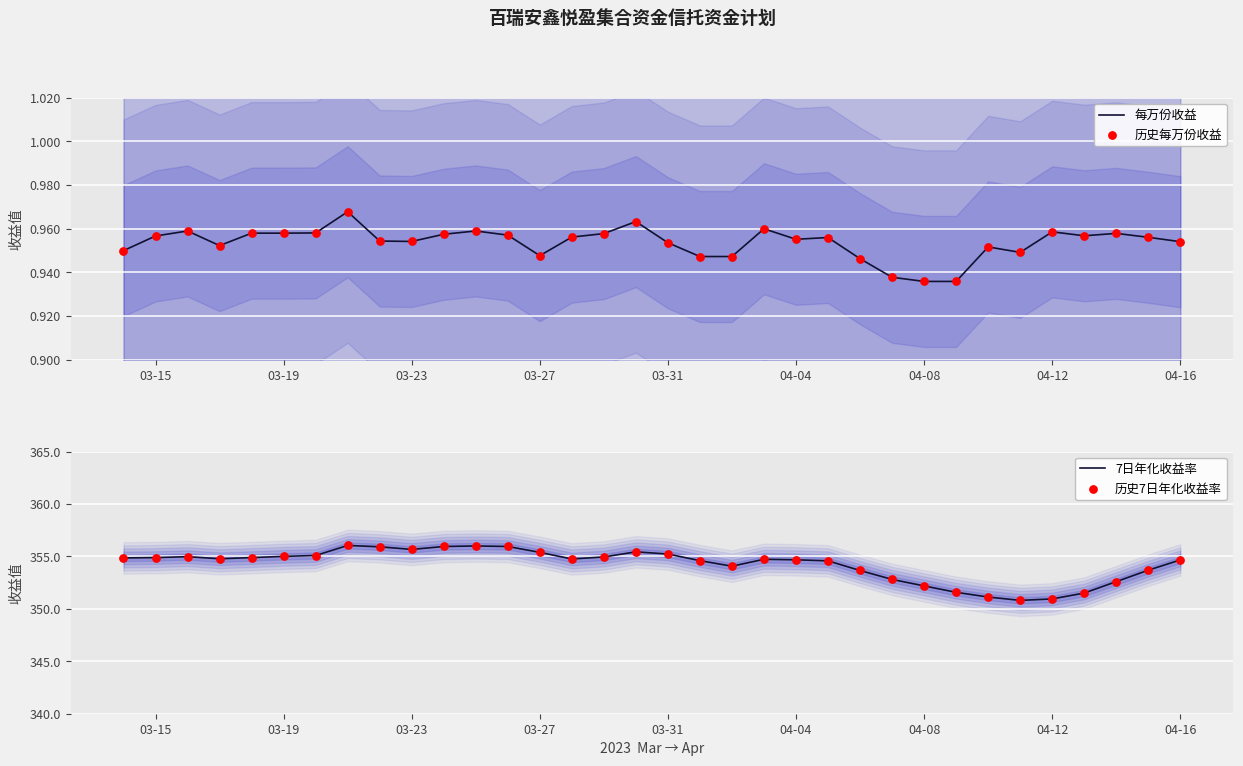

Which series reaches the minimum Y coordinate?

每万份收益